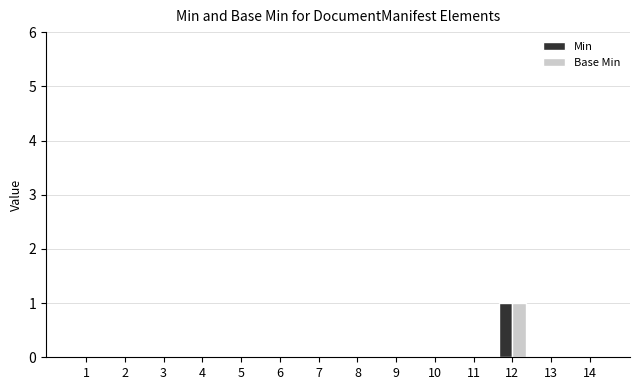

Are the bars horizontal?

No